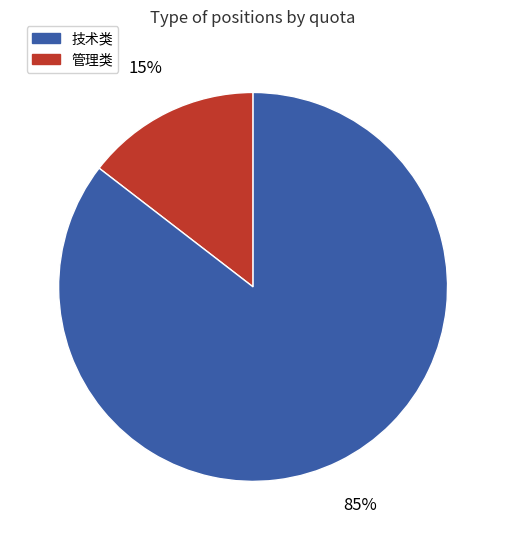

To the nearest percent, what is the average slice percentage?

50%